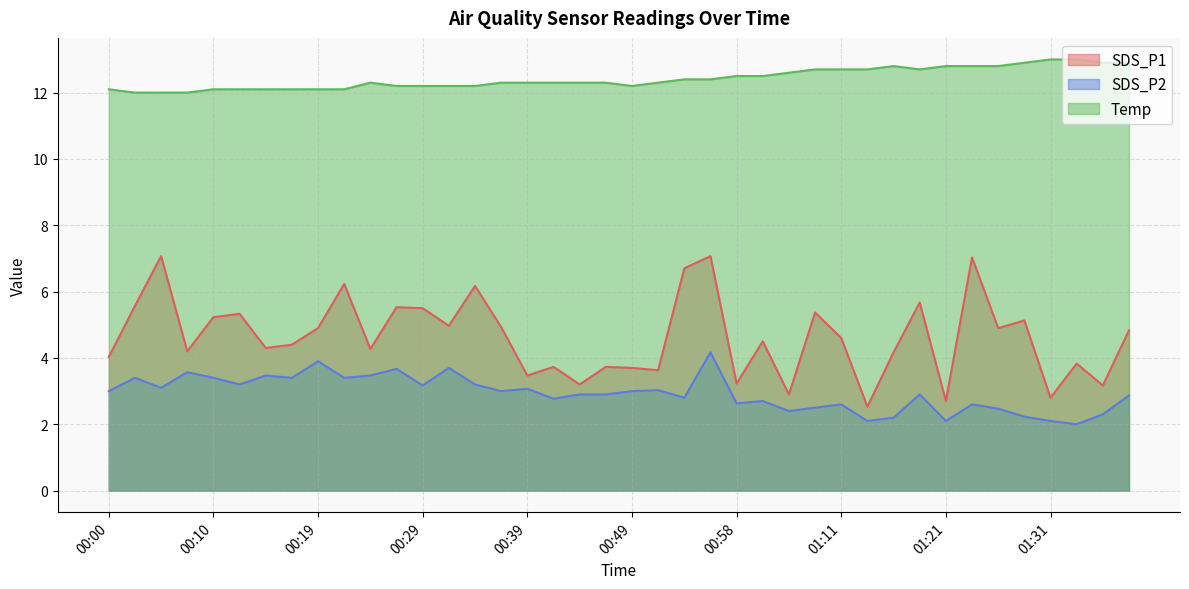

What is the spread (max minus min) of values at 00:34?

9.0